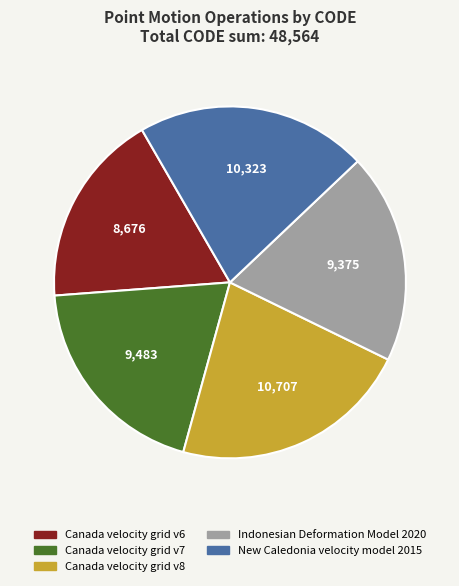

Approximately how many times larger is the value at Canada velocity grid v8 compared to New Caledonia velocity model 2015?

1.0